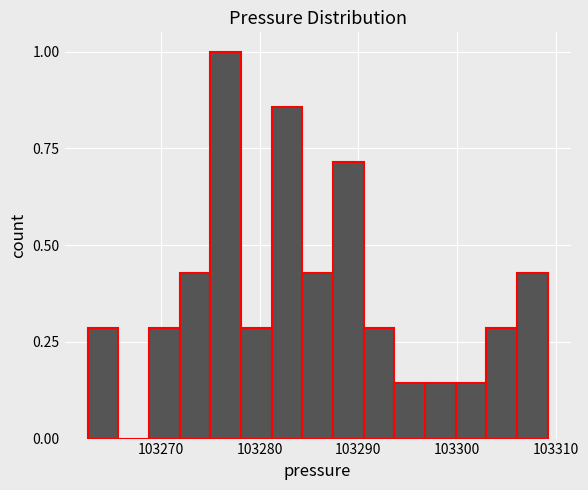

Around what value on the x-axis is the tallest bar? Give the approximate position of its centre, as read against the axis.

103277